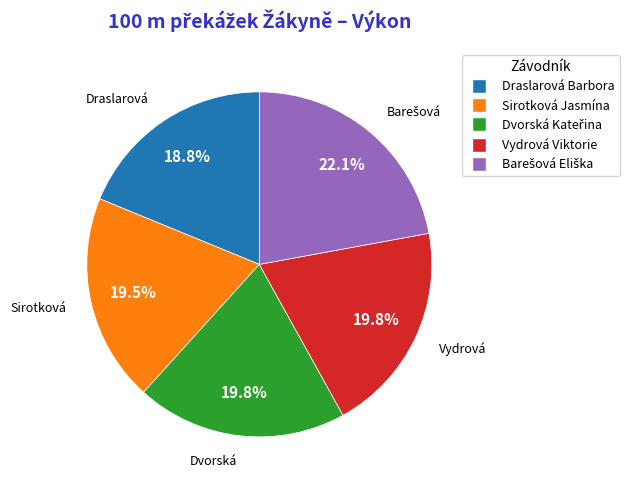

How many segments does this pie chart have?

5